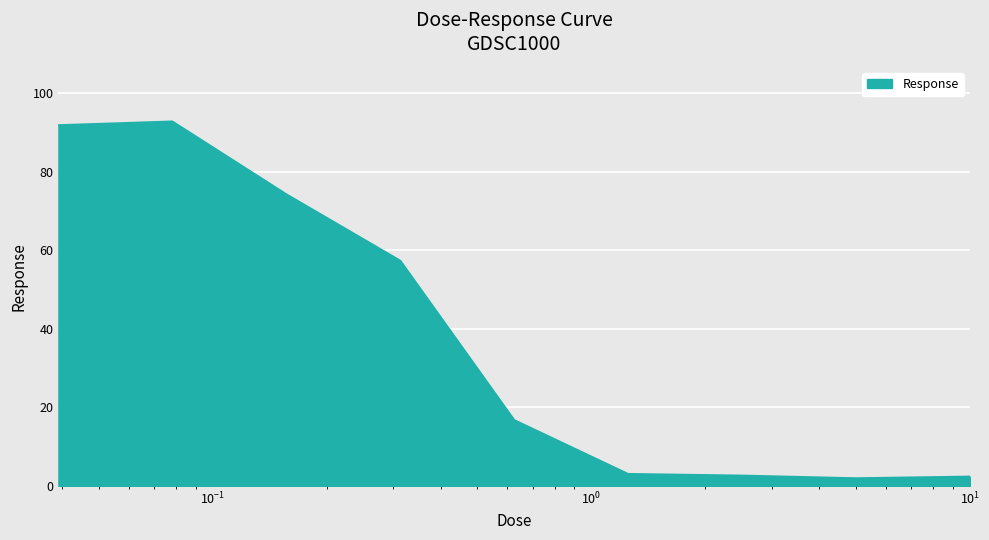

What is the maximum value shown in the chart?

92.7